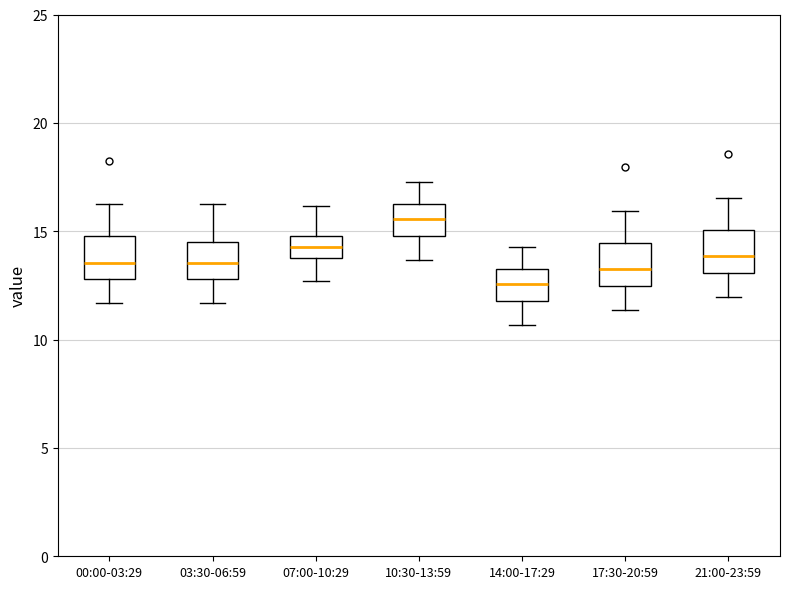

Reading left to right, transcribe this box plot: for each box, give where its median line is, the range the box spans, and where its two whiskers end, as read against the y-axis. The values are not printed on the chart, so give them approximately, as read against the axis.

00:00-03:29: median 13.5, box 13.0 to 15.0, whiskers 11.5 to 16.5
03:30-06:59: median 13.5, box 13.0 to 14.5, whiskers 11.5 to 16.5
07:00-10:29: median 14.5, box 14.0 to 15.0, whiskers 12.5 to 16.0
10:30-13:59: median 15.5, box 15.0 to 16.5, whiskers 13.5 to 17.5
14:00-17:29: median 12.5, box 12.0 to 13.5, whiskers 10.5 to 14.5
17:30-20:59: median 13.0, box 12.5 to 14.5, whiskers 11.5 to 16.0
21:00-23:59: median 14.0, box 13.0 to 15.0, whiskers 12.0 to 16.5